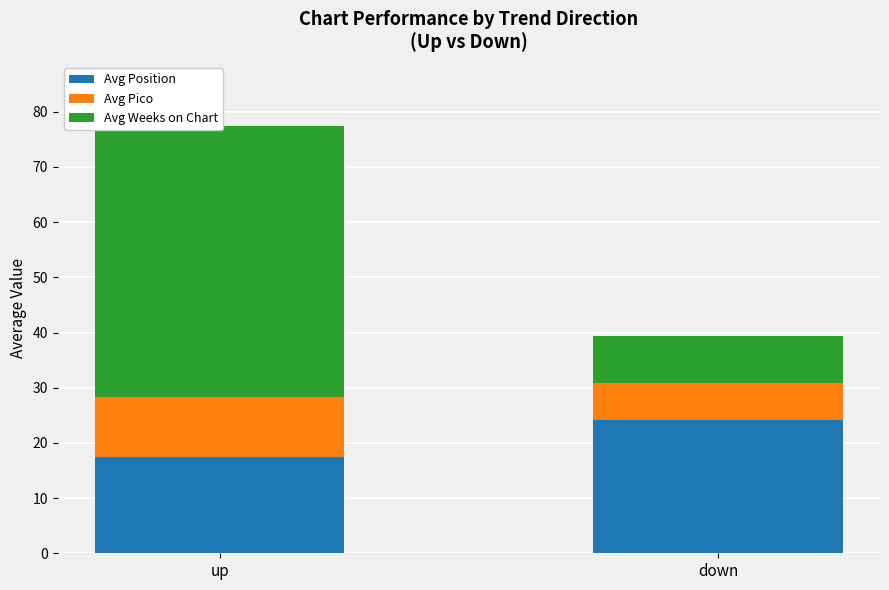

Between up and down, which is larger?

down